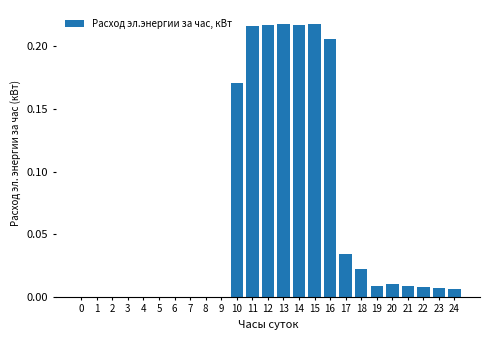

What is the average value?

0.1